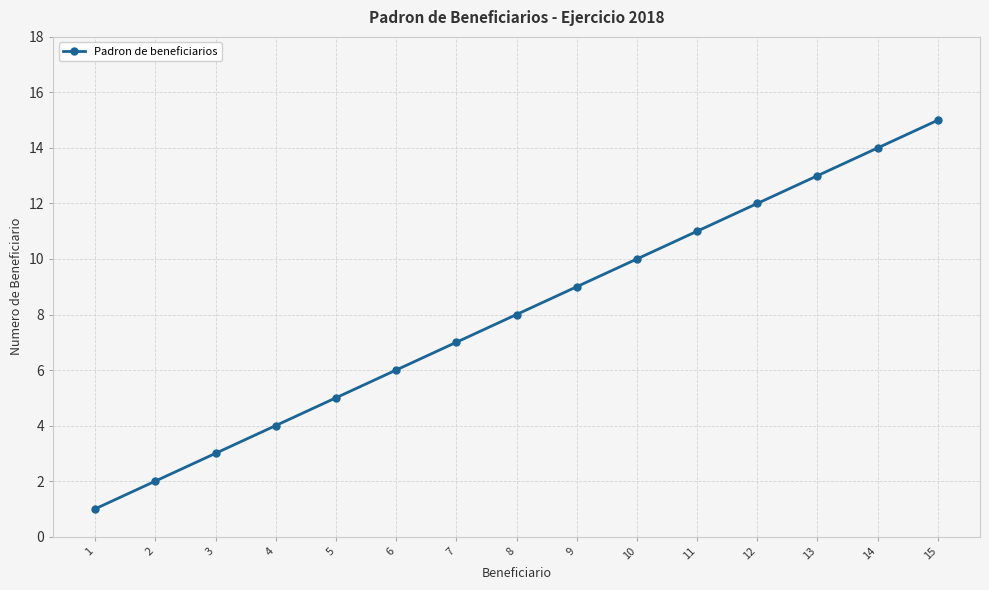

What is the value of the 6th point from the left?

6